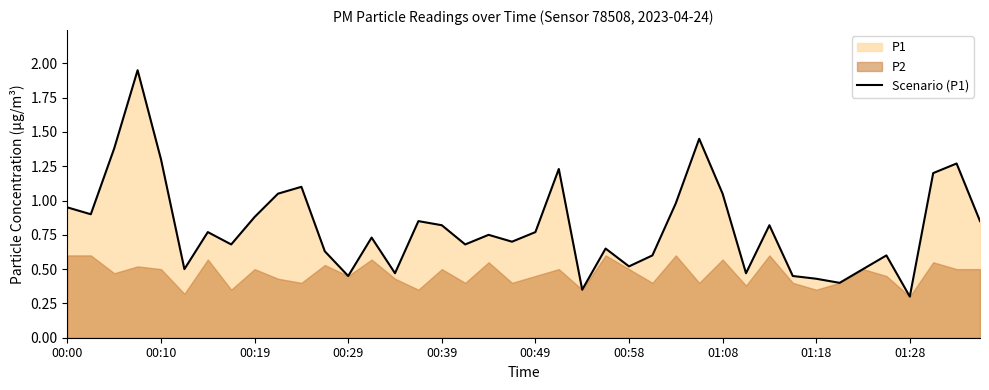

How many interior local peaks (higher than both neighbors) does the data have?

12